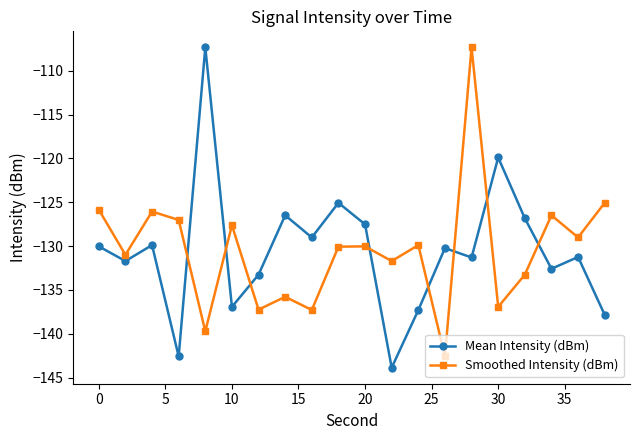

How many categories are shown in the chart?

20